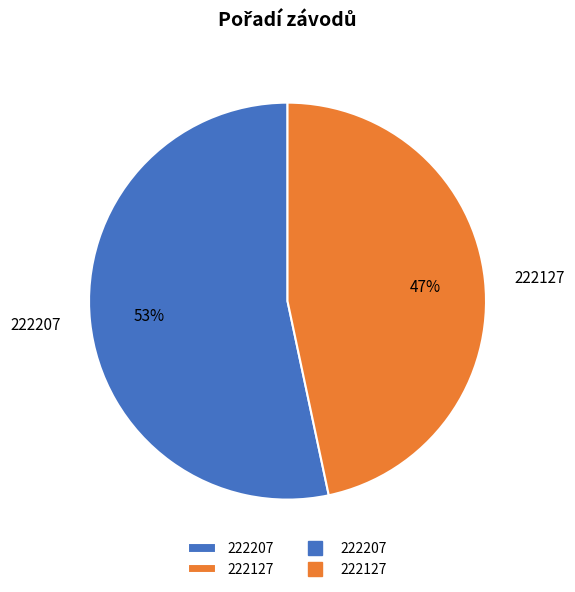

To the nearest percent, what is the average slice percentage?

50%